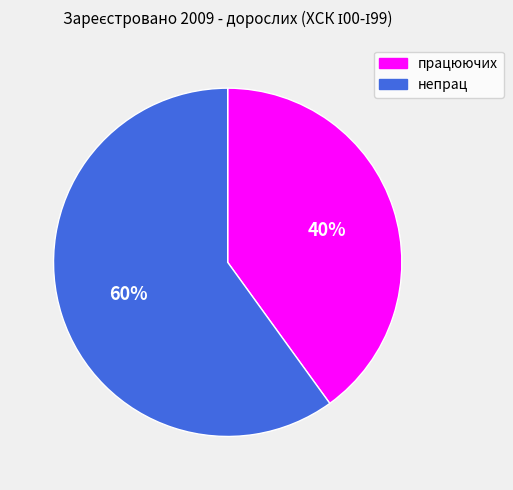

Which slice is the largest?

непрац